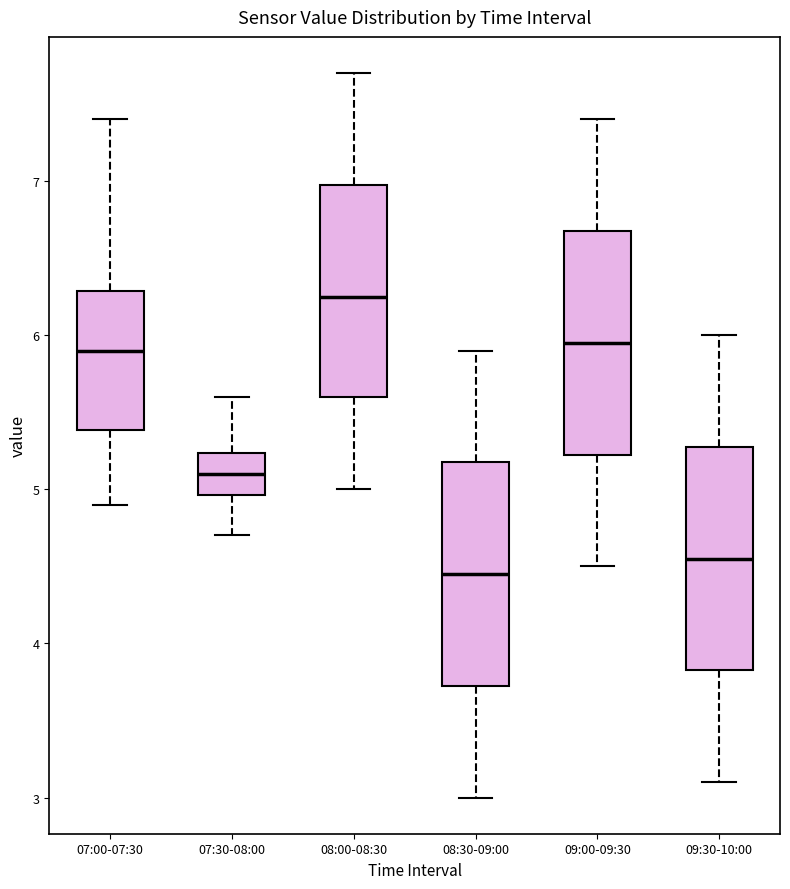

Where does the median line of the box for 07:30-08:00 sit on the y-axis? The values are not printed on the chart, so give them approximately, as read against the axis.

5.1